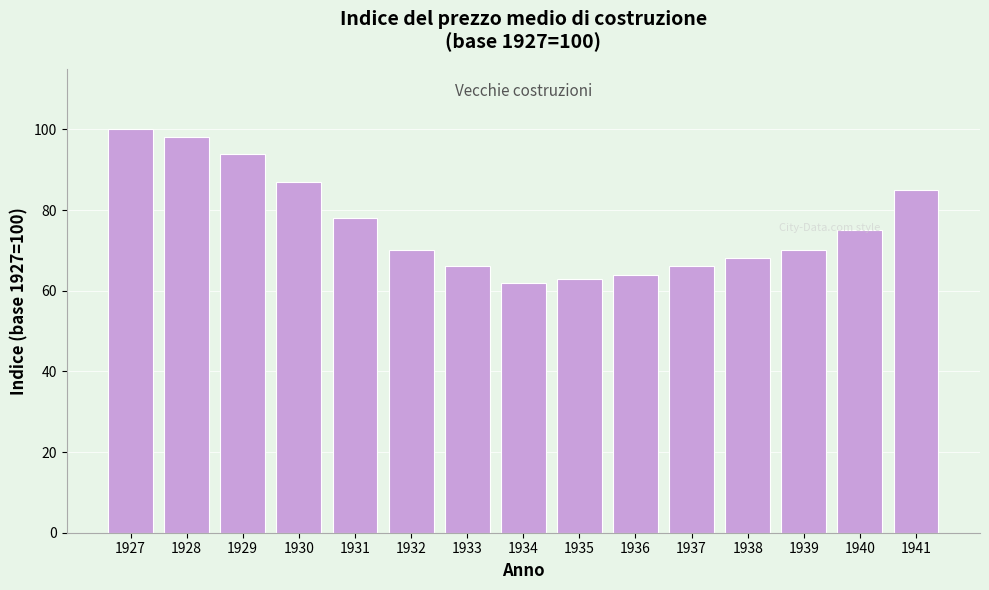

The value at 1934 is 62. True or false?

True